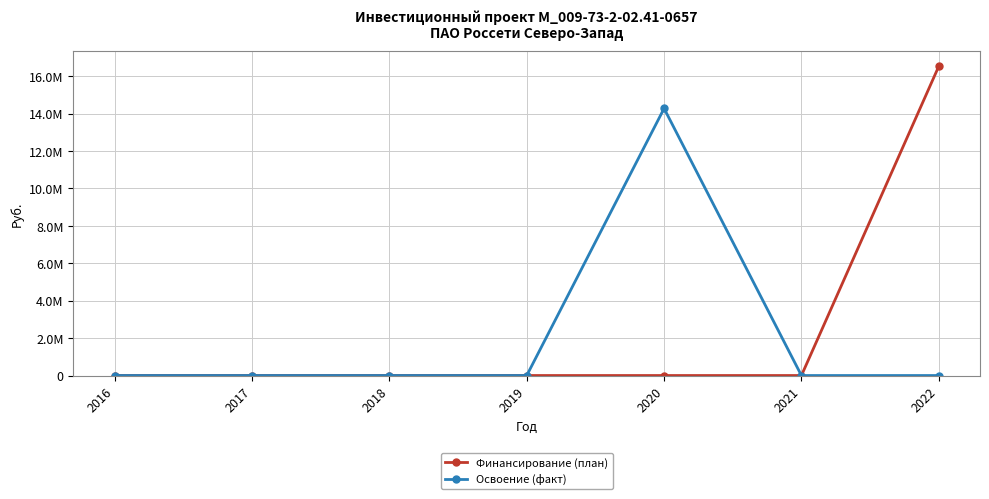

Is it true that Освоение (факт) equals -7985389 at 2022?

False